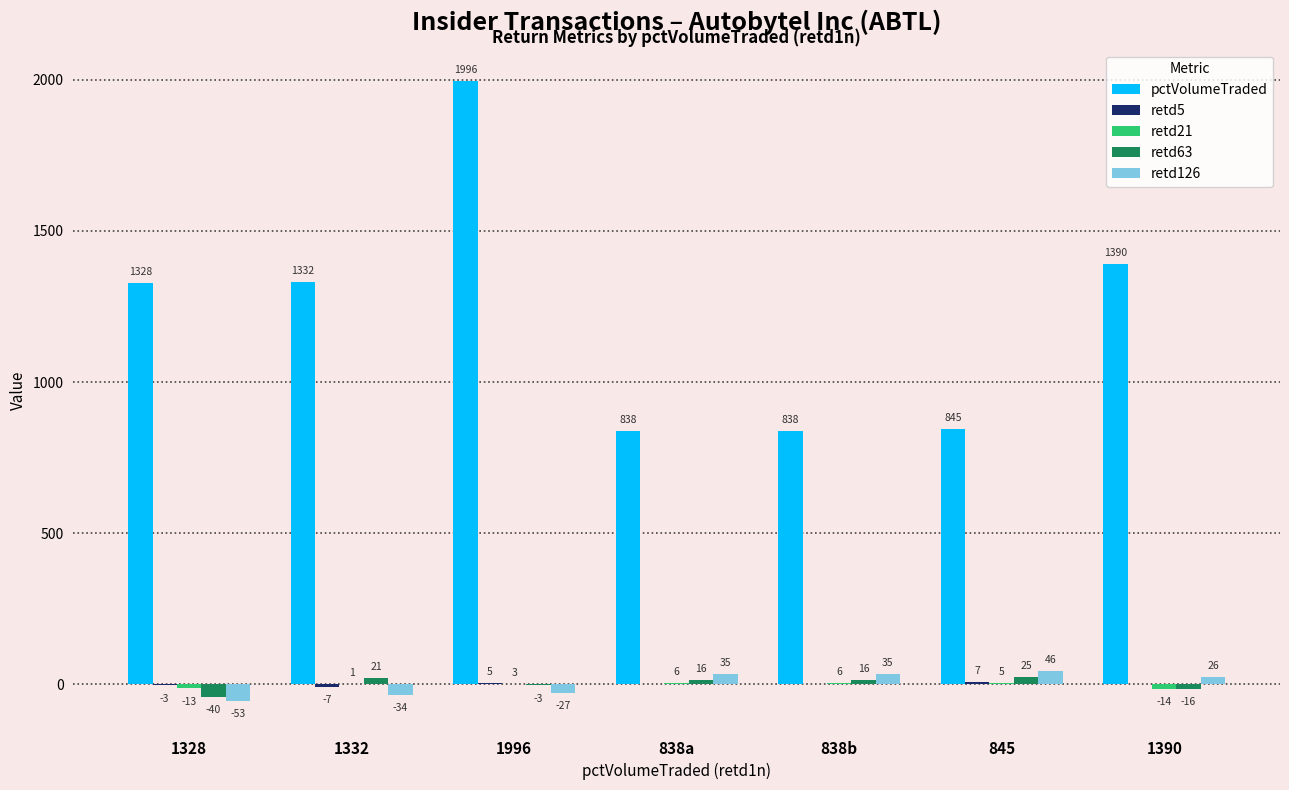

True or false: pctVolumeTraded has a value of 1323 at 838b.

False